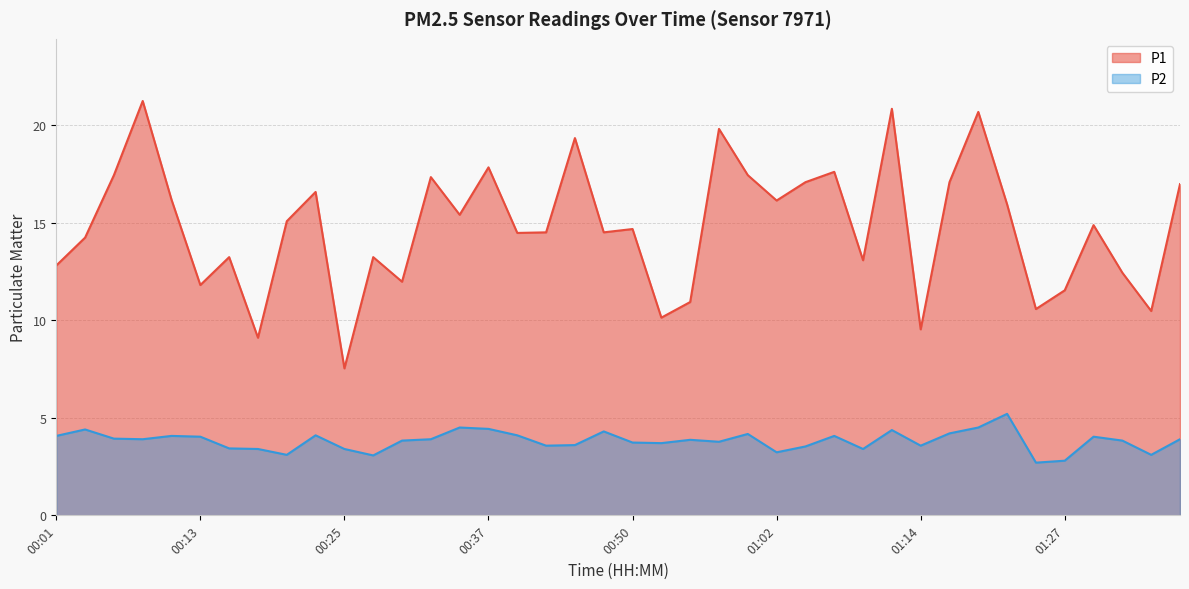

What position from the left is 01:00?

25